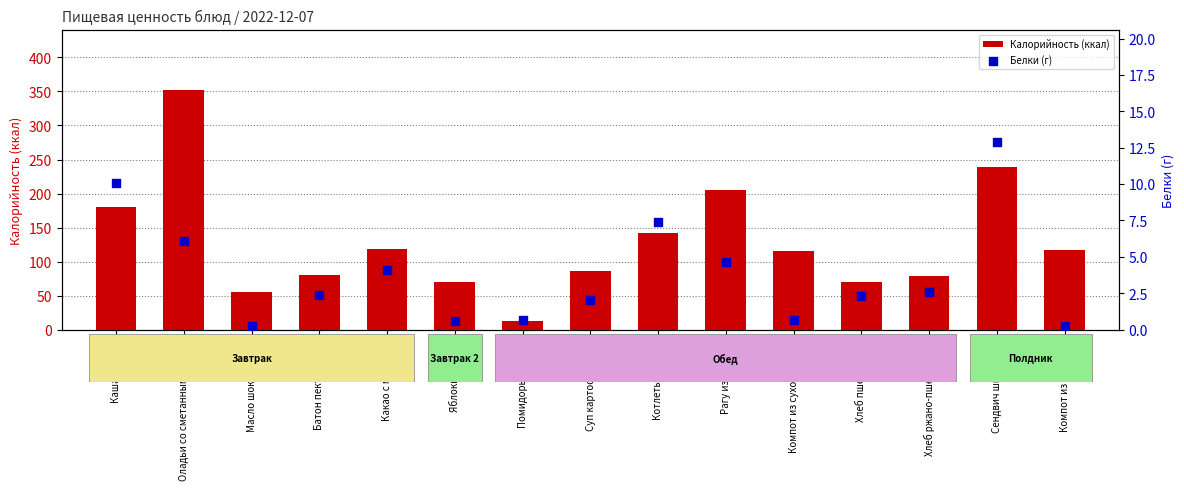

Which series contains the highest Y value?

Калорийность (ккал)